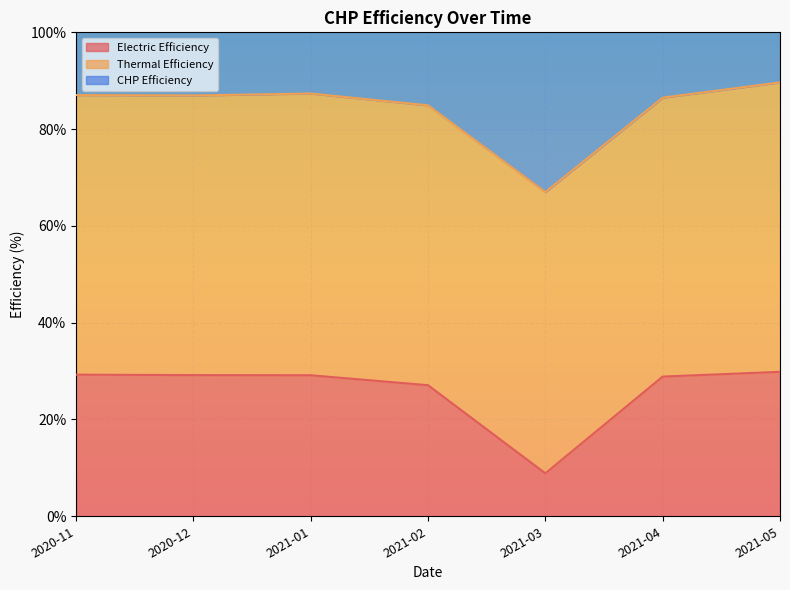

What is the difference between the Electric Efficiency values at 2021-02 and 2021-05?

2.8